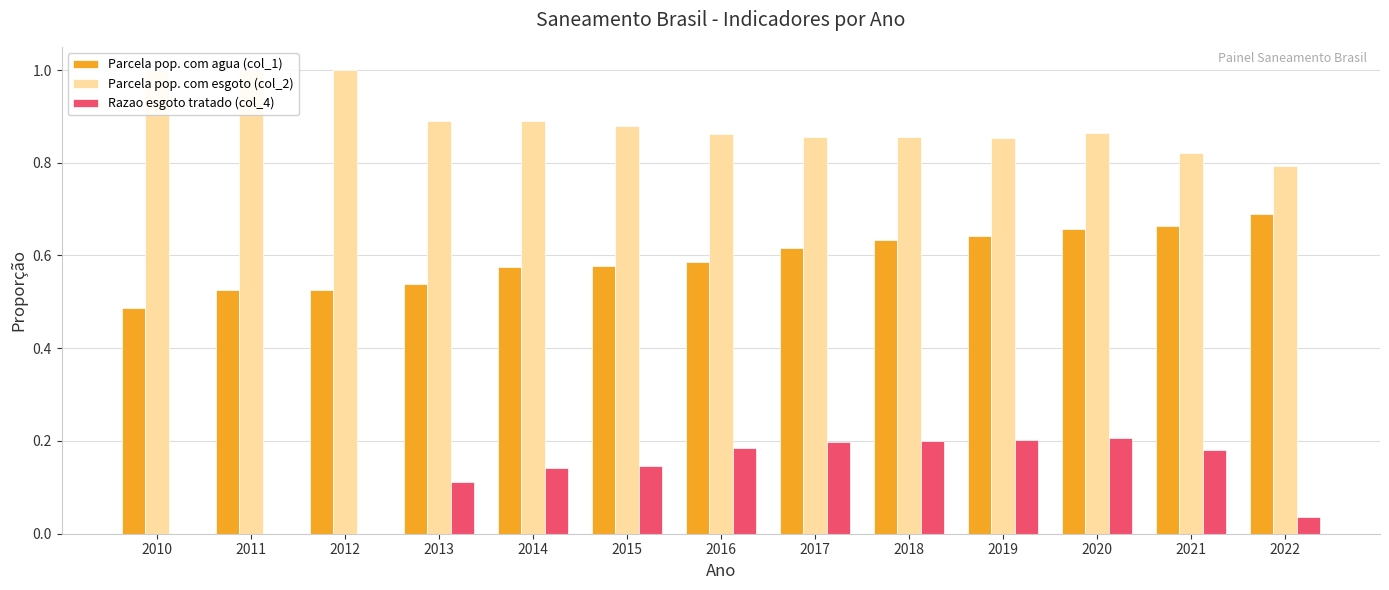

What are all the series names shown in the legend?

Parcela pop. com agua (col_1), Parcela pop. com esgoto (col_2), Razao esgoto tratado (col_4)